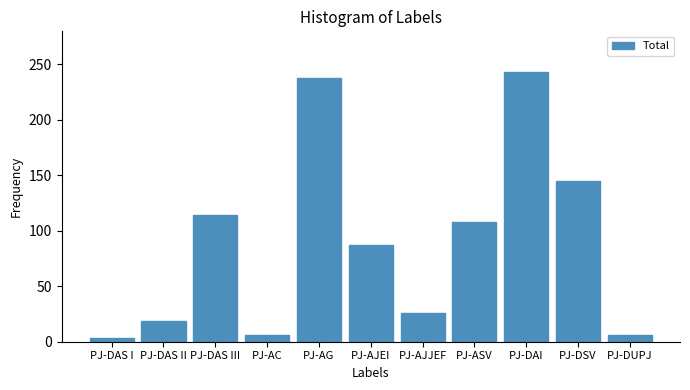

What is the value of the 5th bar from the left?

237